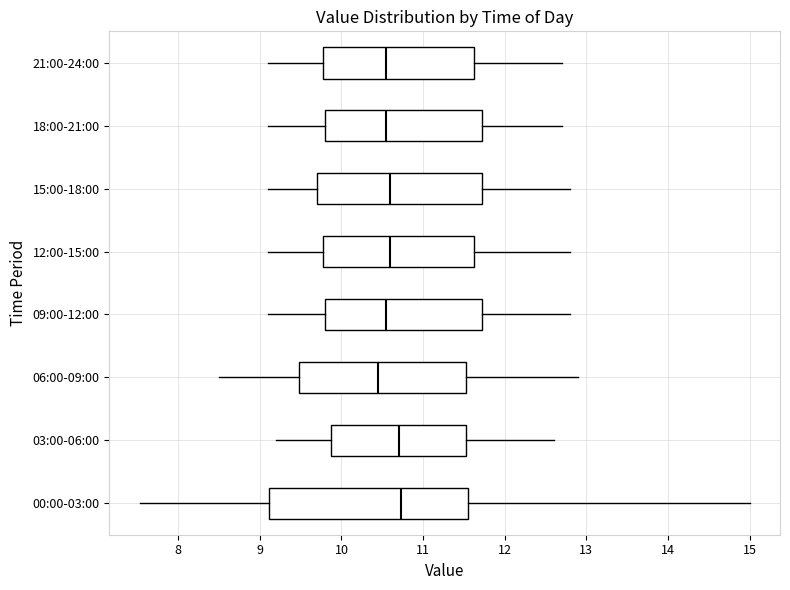

Comparing the boxes themselves (not the whiskers), which one is the widest?

00:00-03:00